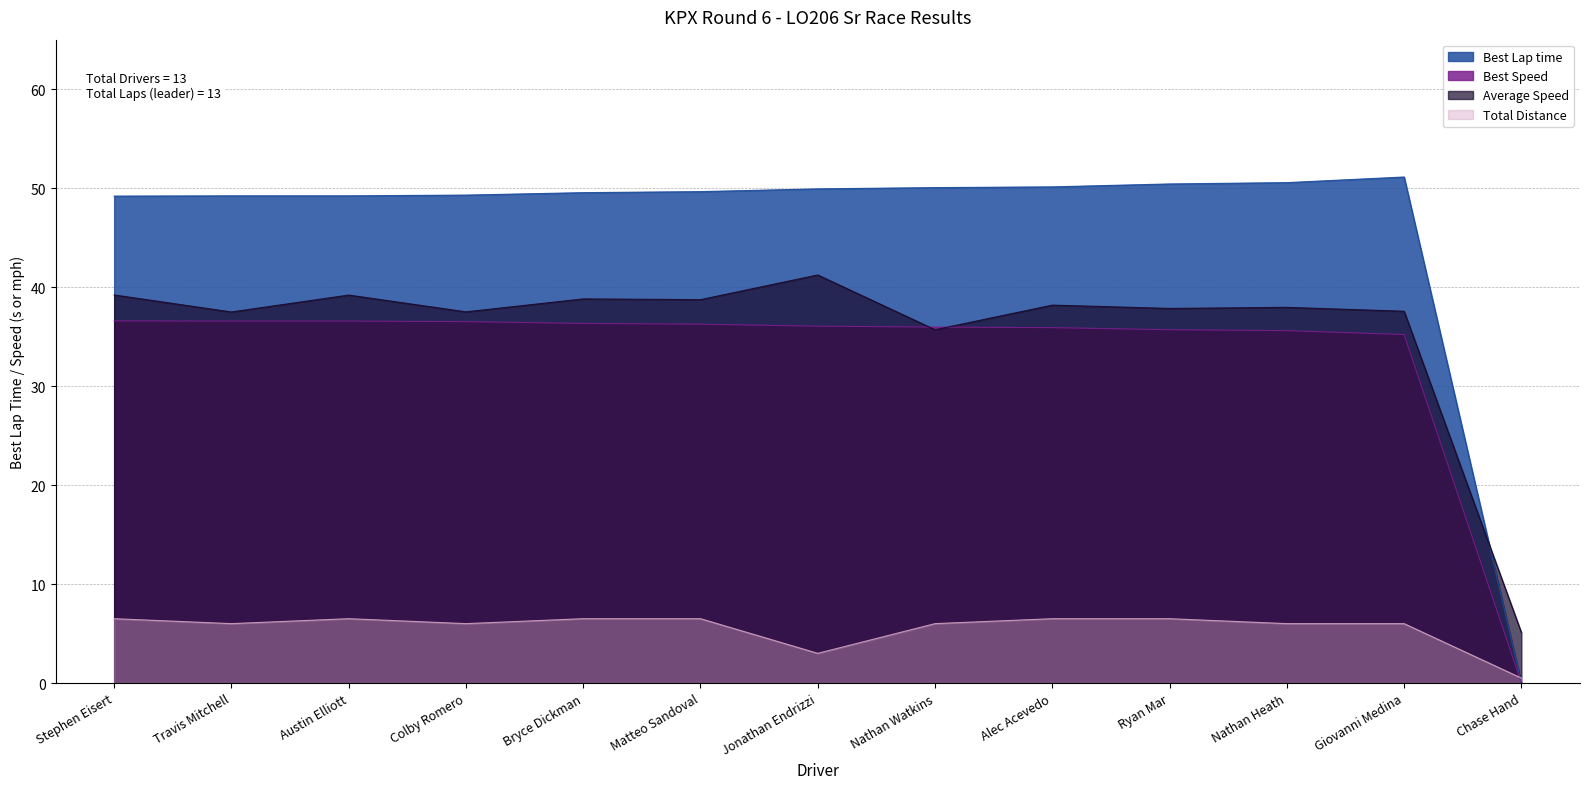

Which series has the largest total across all categories?

Best Lap time